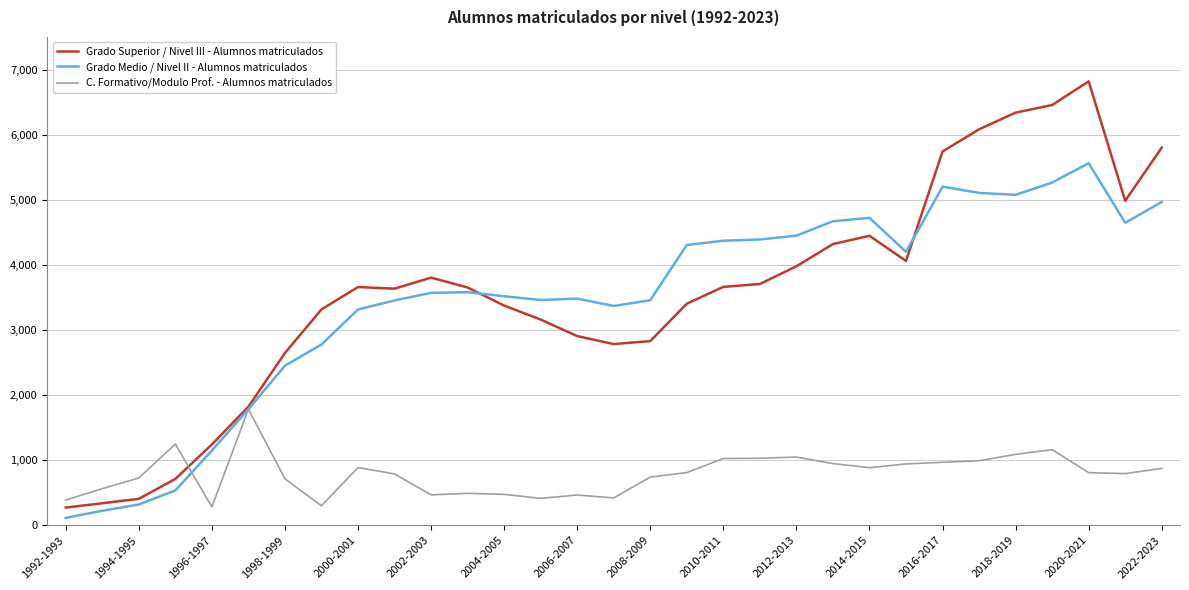

List the series in order of their peak value, highest first.

Grado Superior / Nivel III - Alumnos matriculados, Grado Medio / Nivel II - Alumnos matriculados, C. Formativo/Modulo Prof. - Alumnos matriculados